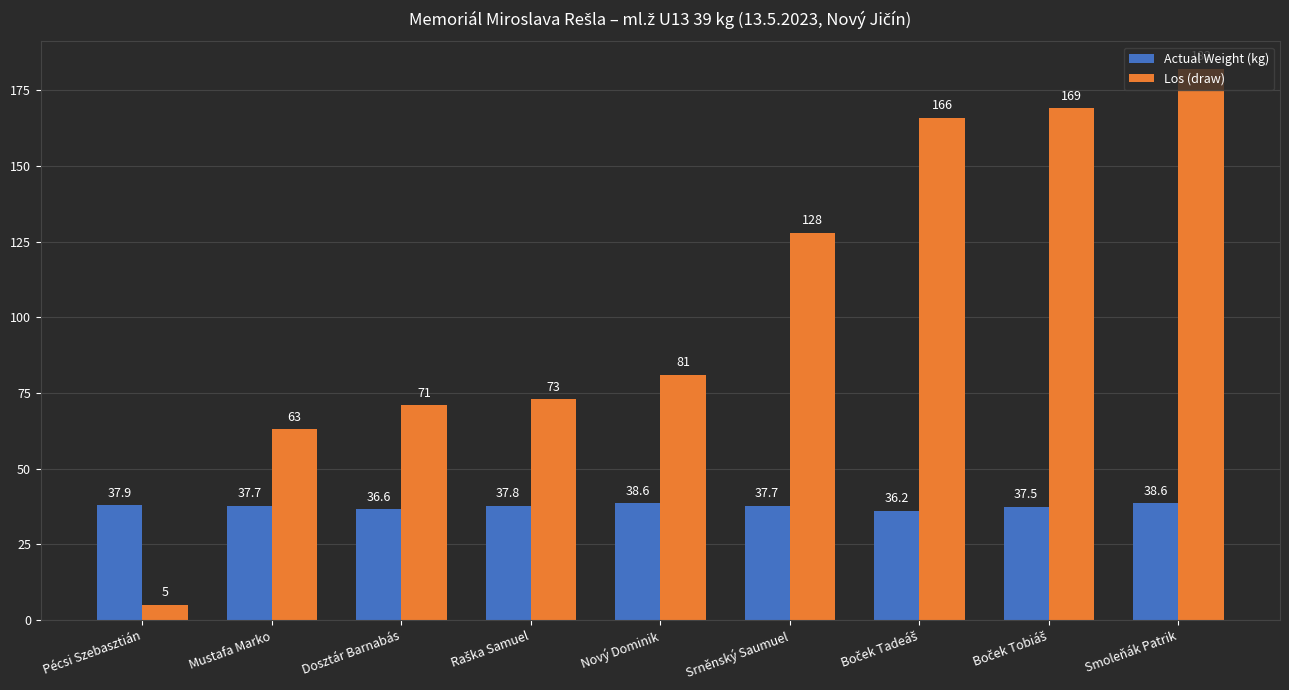

What is the total value across all series at Mustafa Marko?

100.7